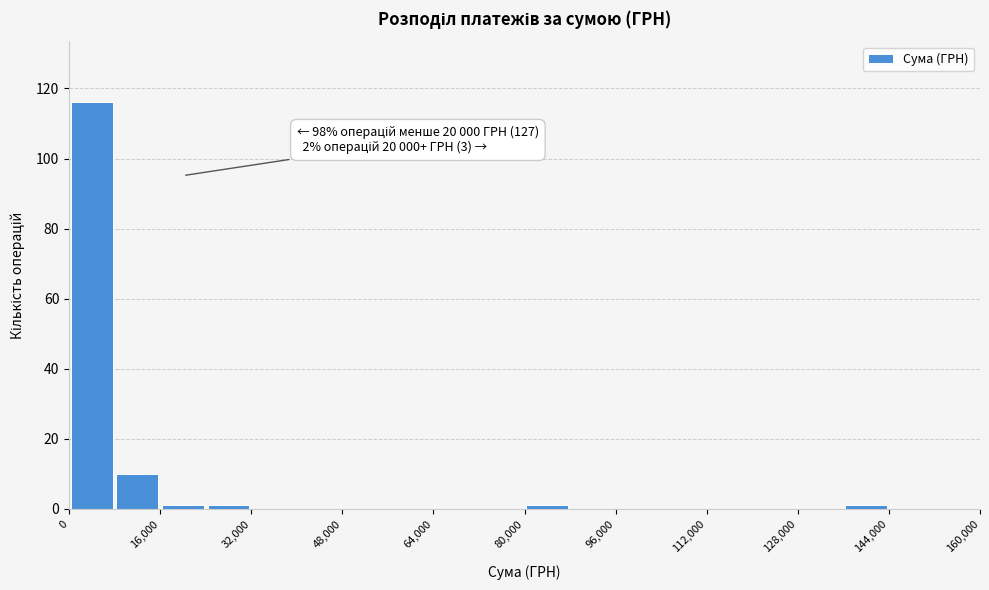

Which range on the x-axis has the tallest bar?

0 to 8000